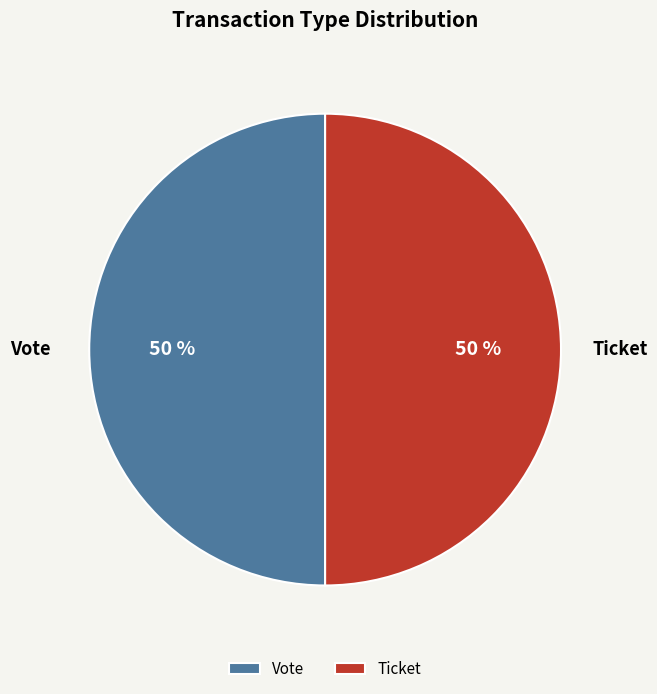

To the nearest percent, what is the average slice percentage?

50%